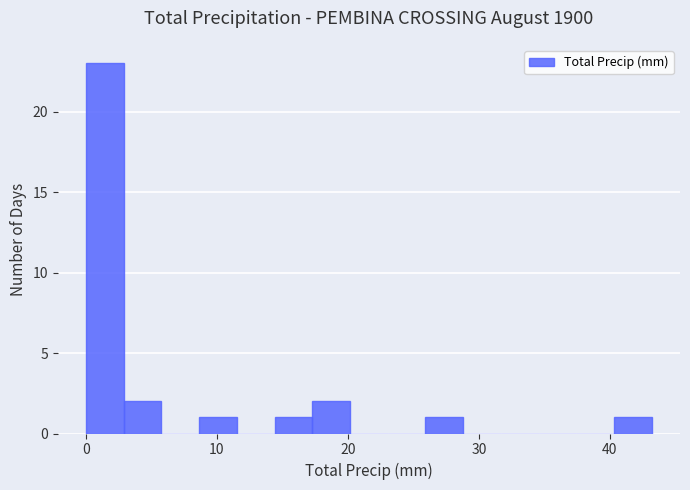

Around what value on the x-axis is the tallest bar? Give the approximate position of its centre, as read against the axis.

1